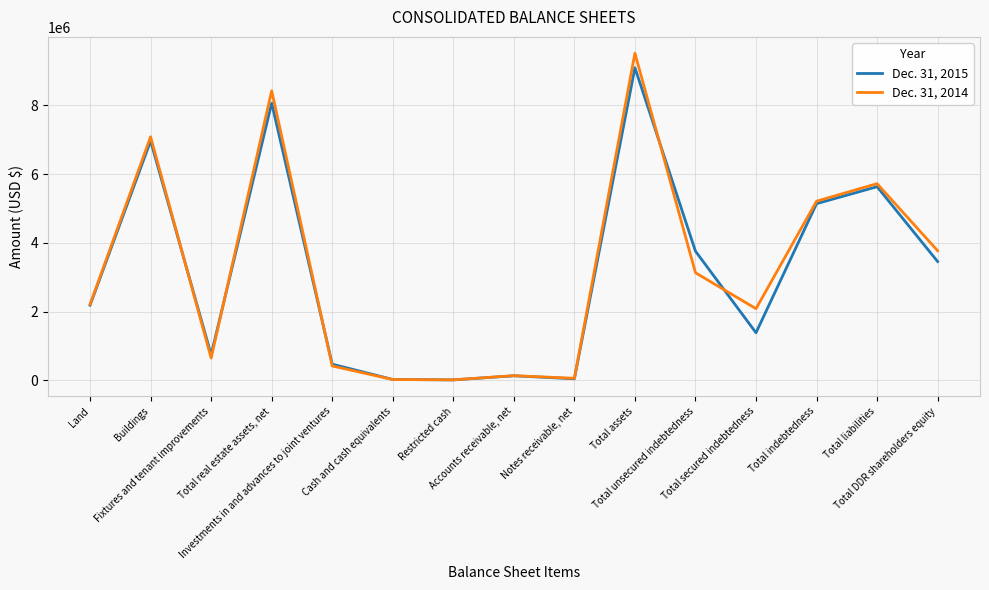

Which series has the largest range (max minus min)?

Dec. 31, 2014